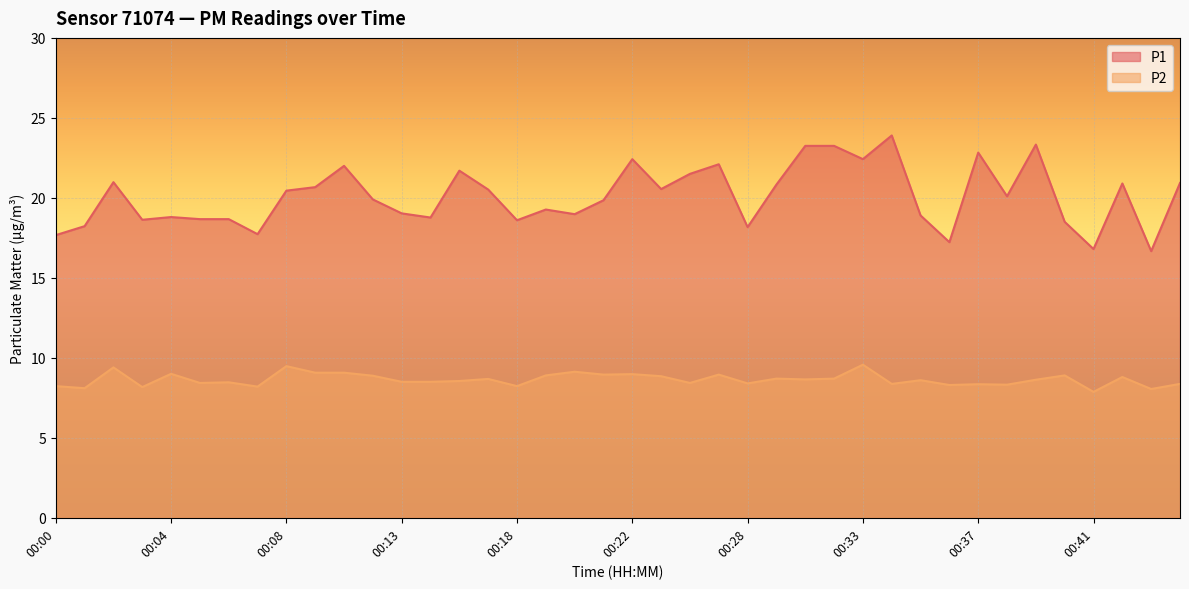

Rank the series at 00:29 from highest to lowest value.

P1, P2